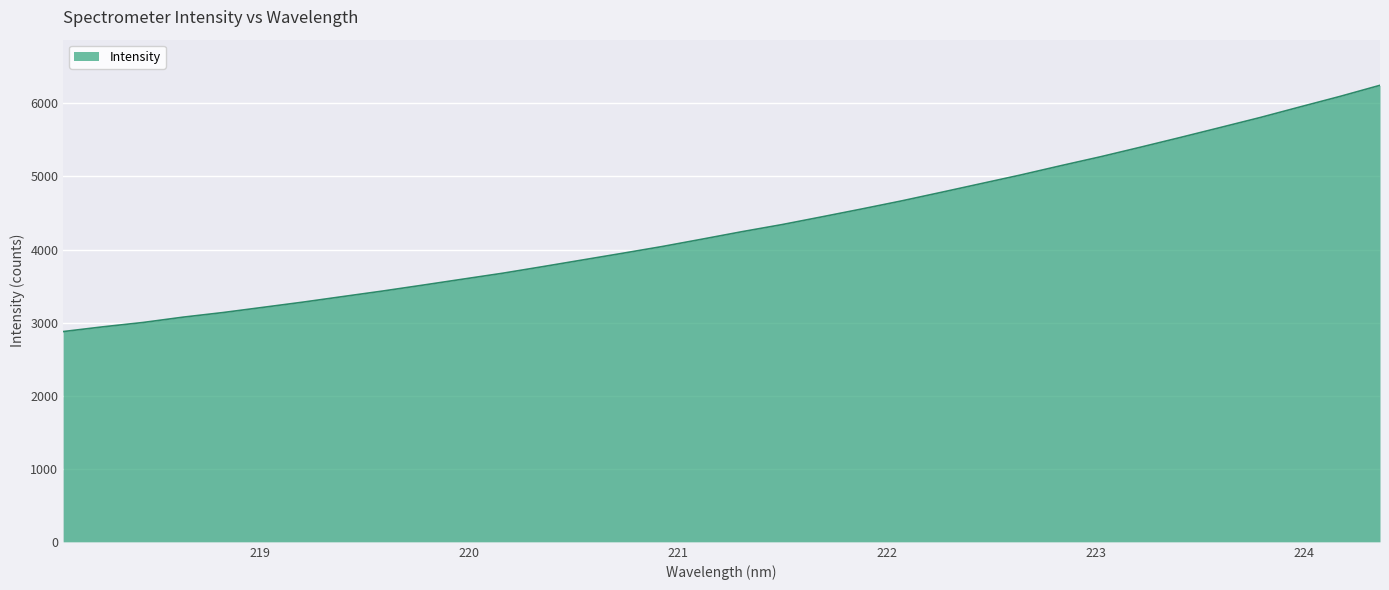

How many values are below 4244?

17